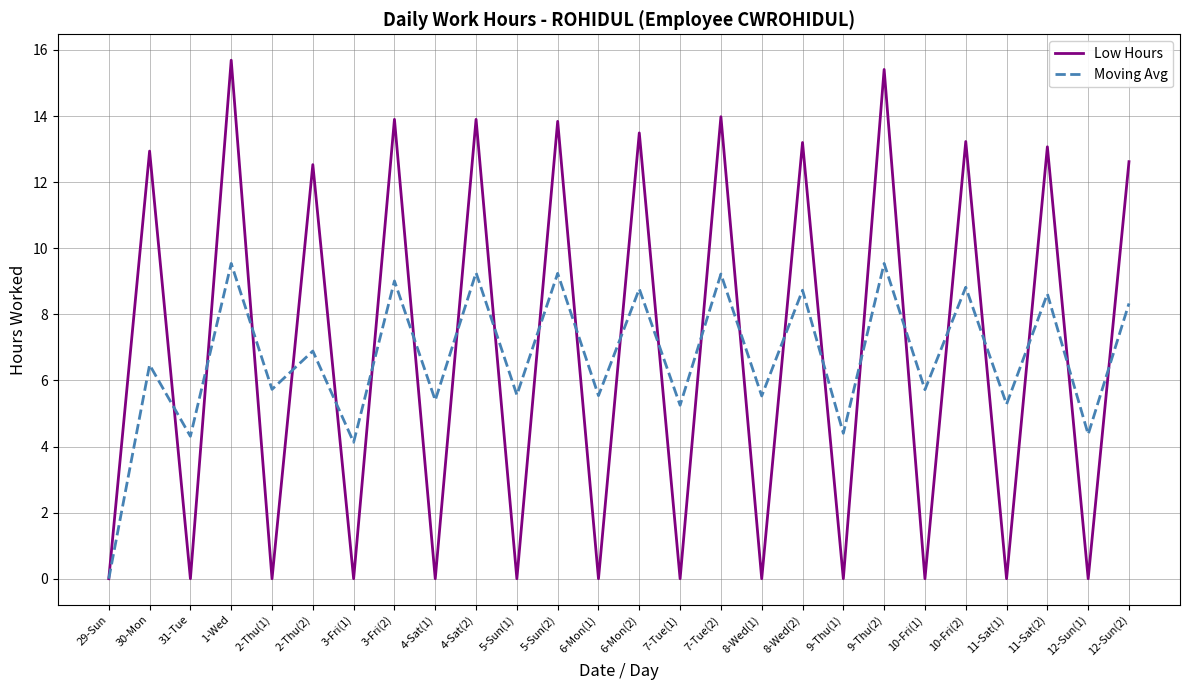

What is the spread (max minus min) of values at 10-Fri(1)?

5.7